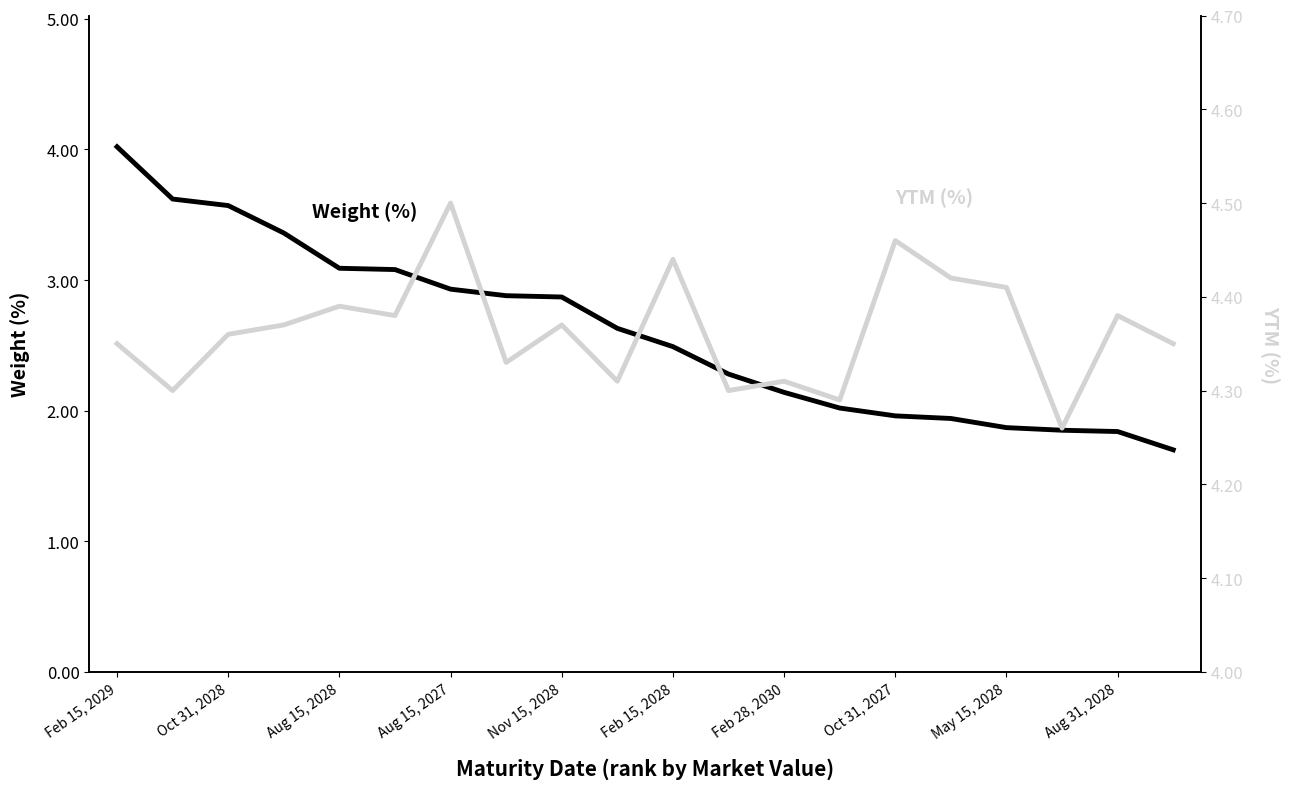

How many lines are shown in the chart?

2